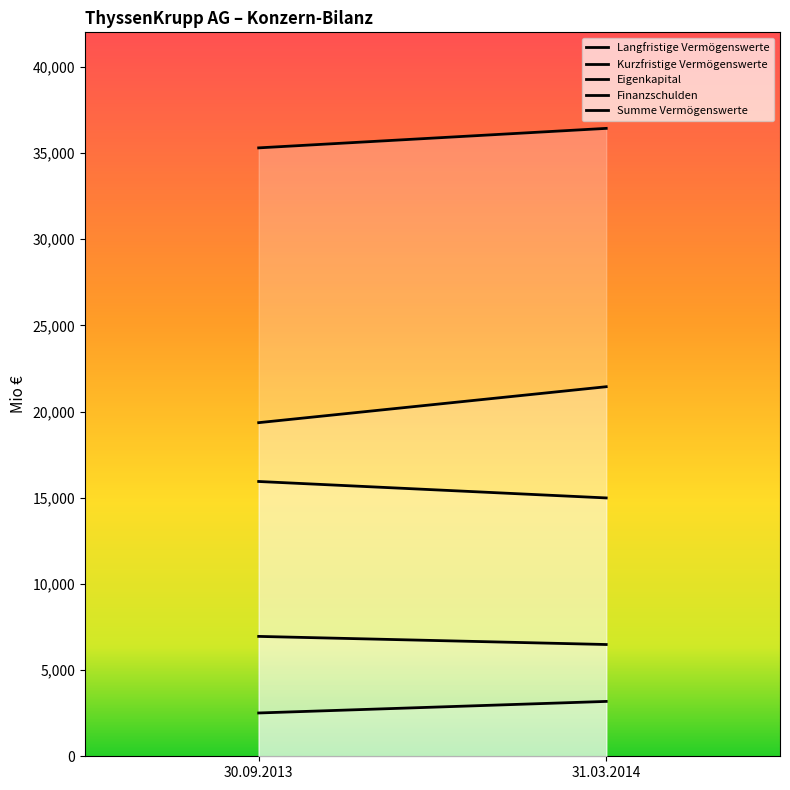

What is the difference between the highest and lowest values at 31.03.2014?

33245